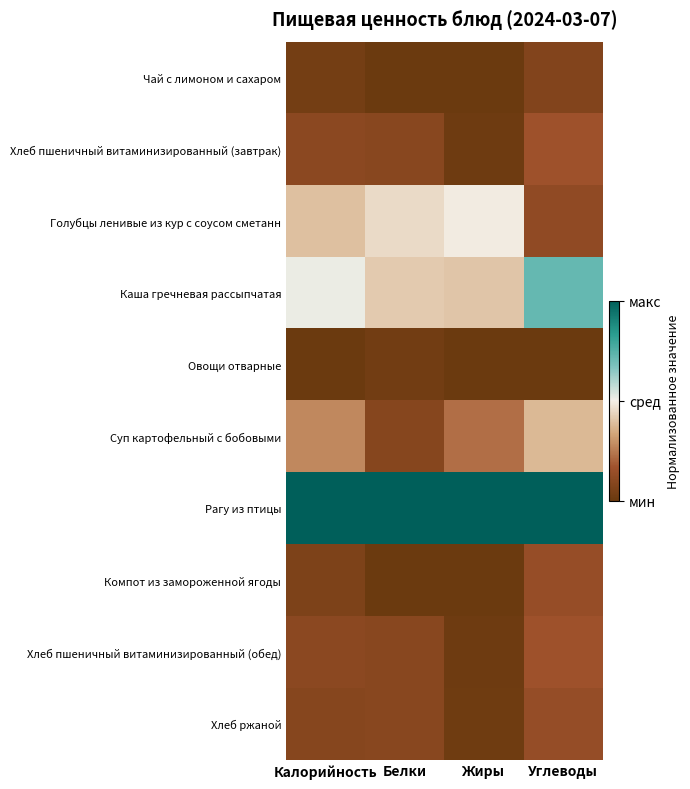

Rank the series at Жиры from highest to lowest value.

Рагу из птицы, Голубцы ленивые из кур с соусом сметанн, Каша гречневая рассыпчатая, Суп картофельный с бобовыми, Хлеб ржаной, Хлеб пшеничный витаминизированный (завтрак), Хлеб пшеничный витаминизированный (обед), Овощи отварные, Компот из замороженной ягоды, Чай с лимоном и сахаром